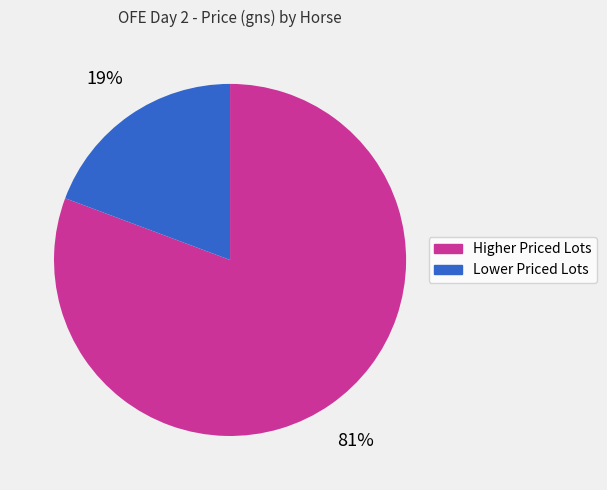

How many slices are in this pie chart?

2